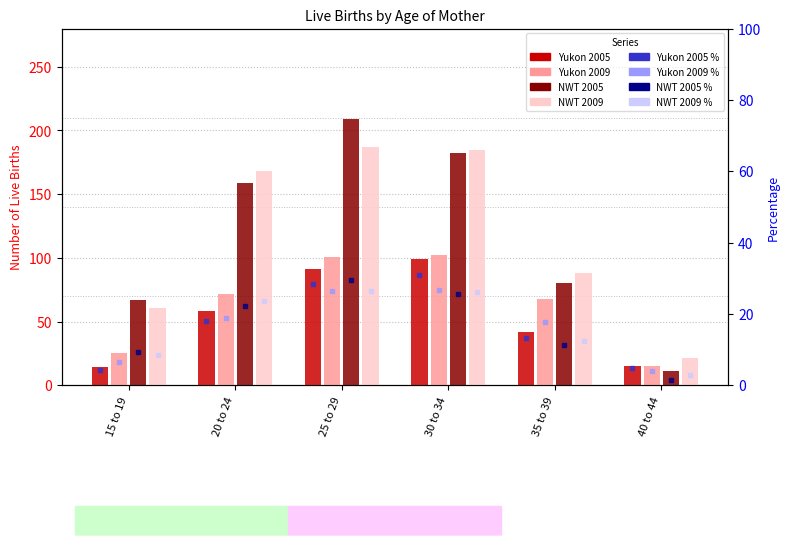

What is the total value across all series at 25 to 29?

588